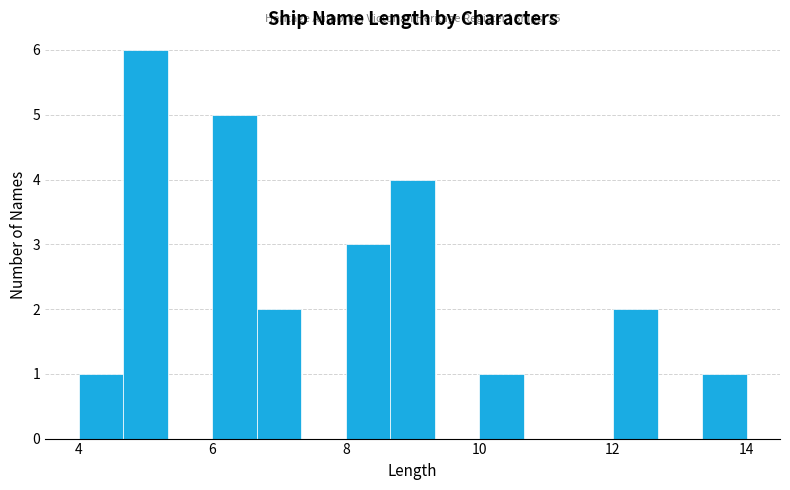

Around what value on the x-axis is the tallest bar? Give the approximate position of its centre, as read against the axis.

5.0